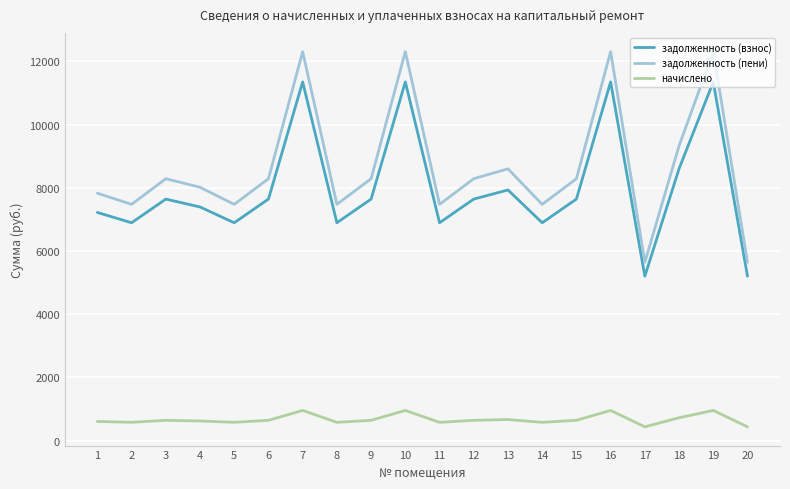

Does the chart display data point markers on the line(s)?

No